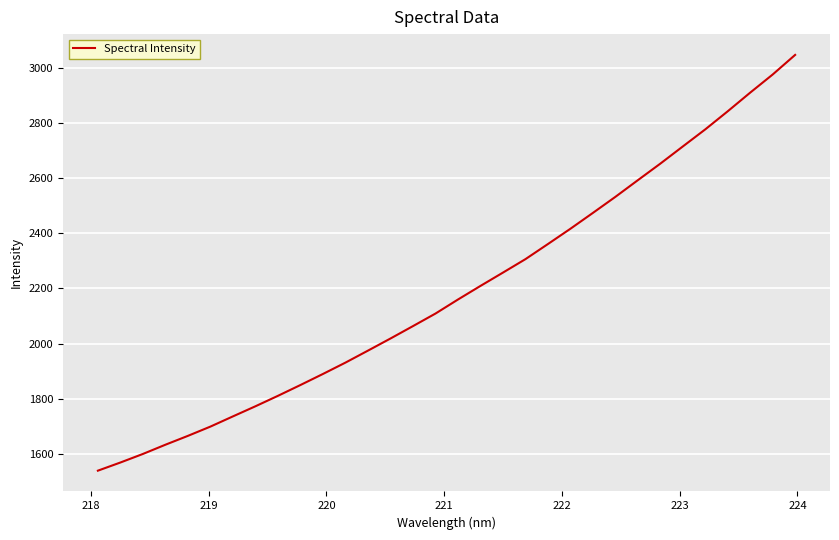

What is the difference between the maximum and minimum values?

1509.2